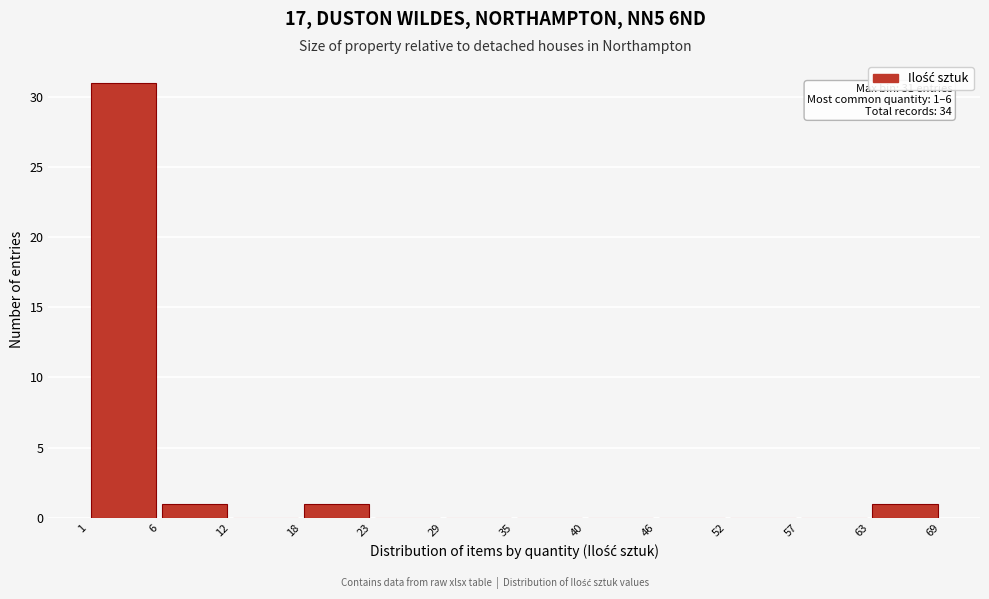

Which range on the x-axis has the tallest bar?

1 to 6